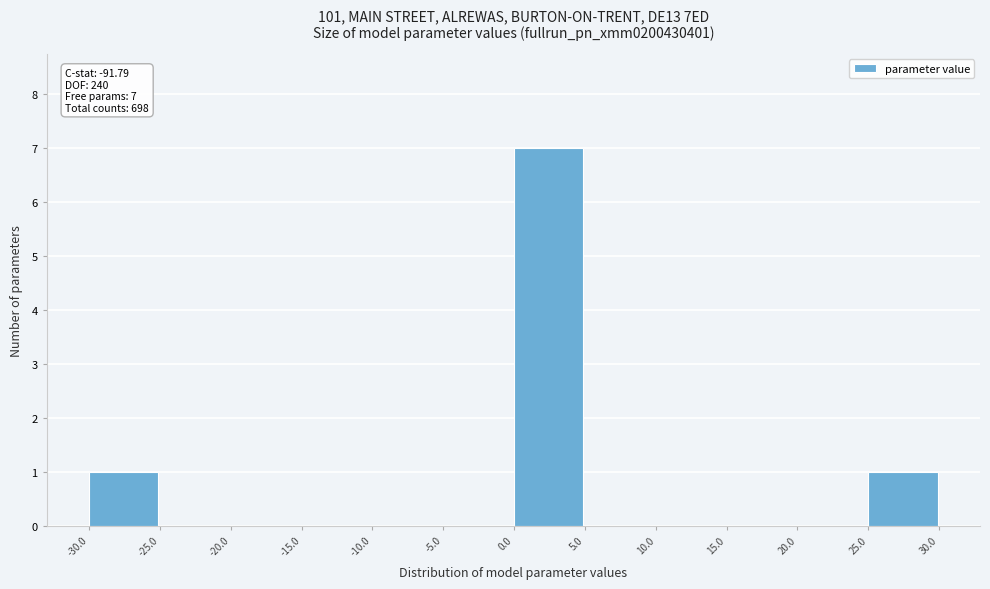

Over which range of the x-axis is the bar tallest?

0.0 to 5.0